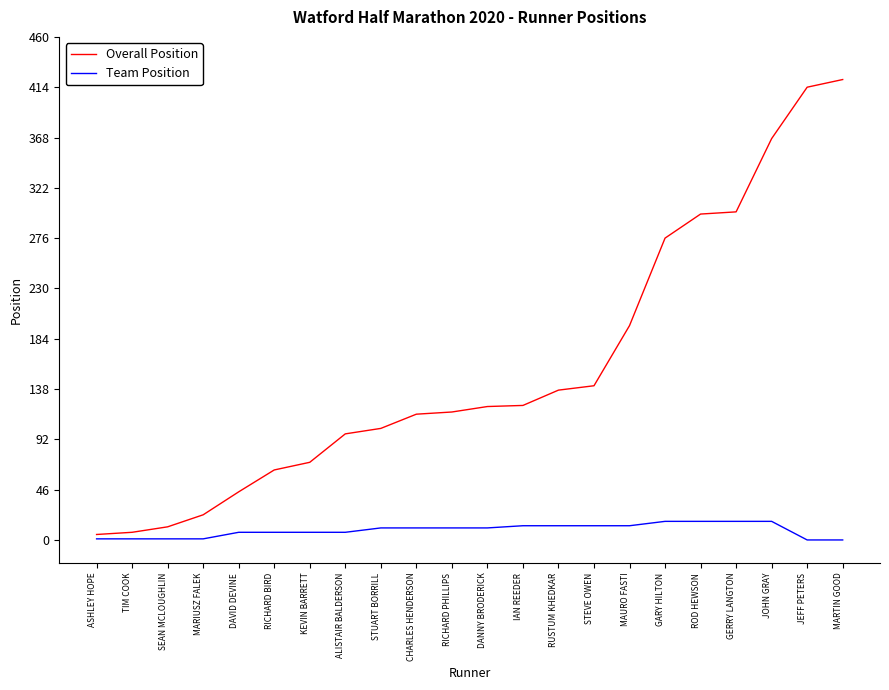

What position from the left is DANNY BRODERICK?

12